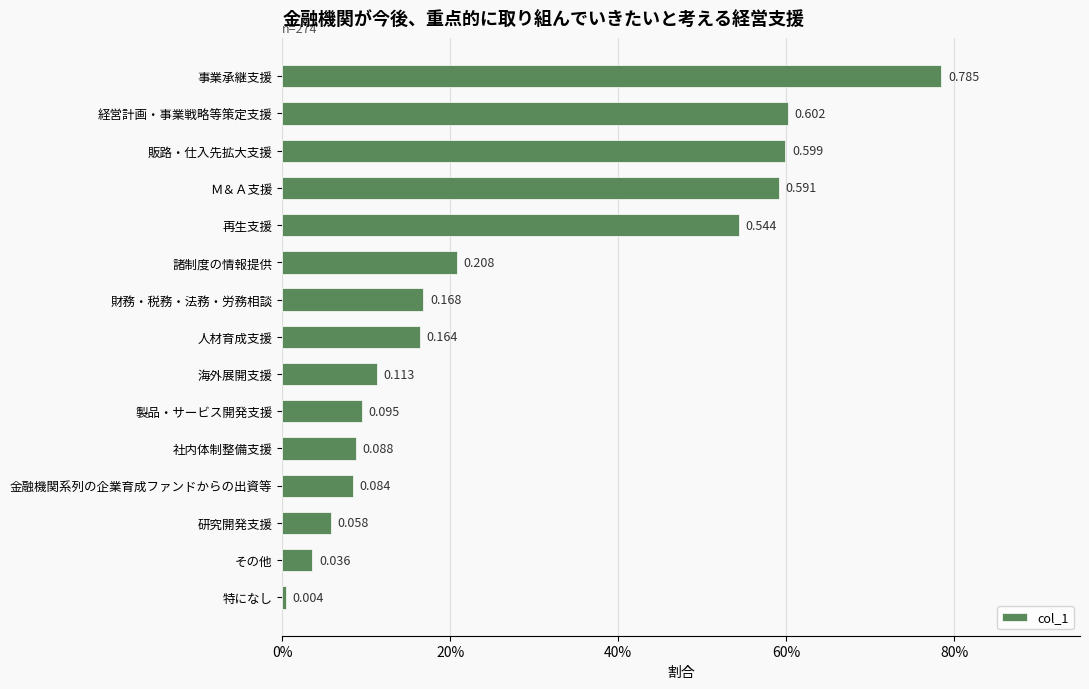

What is the difference between the maximum and minimum values?

0.8